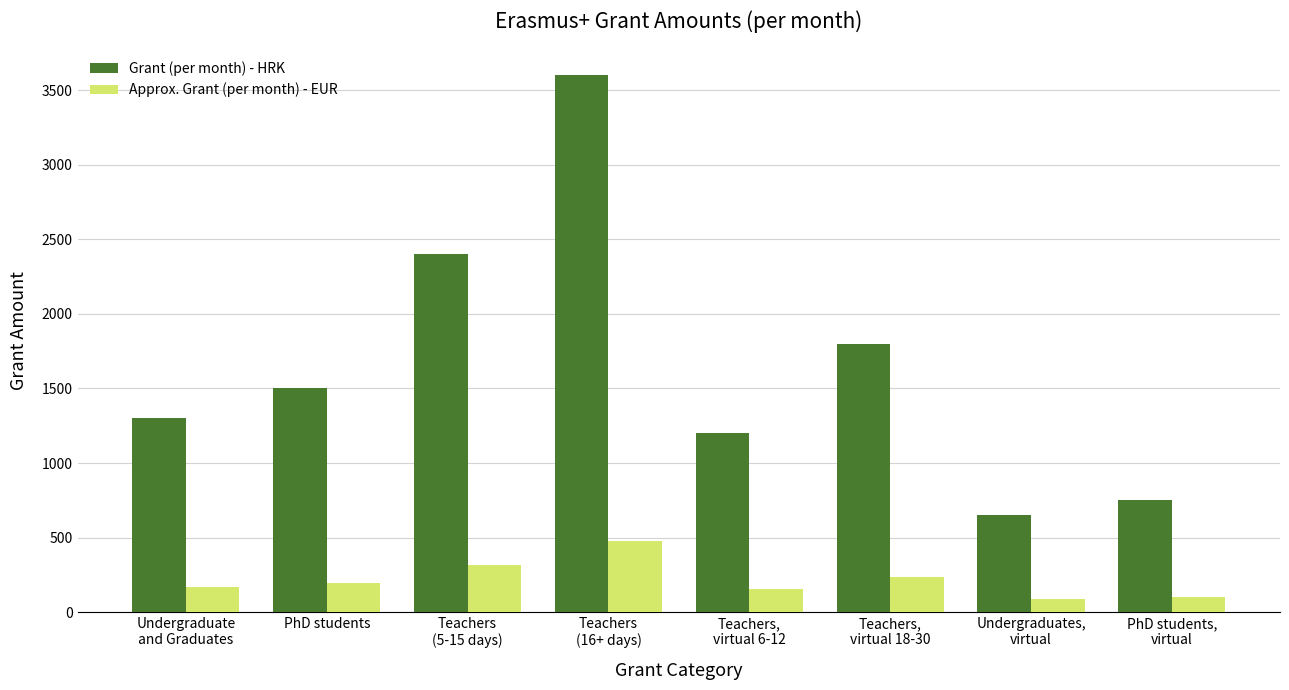

What are all the series names shown in the legend?

Grant (per month) - HRK, Approx. Grant (per month) - EUR